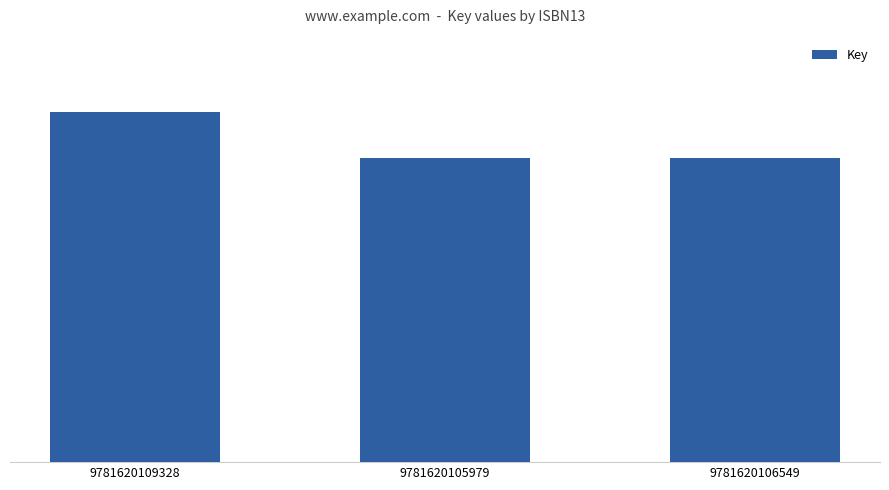

True or false: the data shows 48383477 at 9781620105979.

False